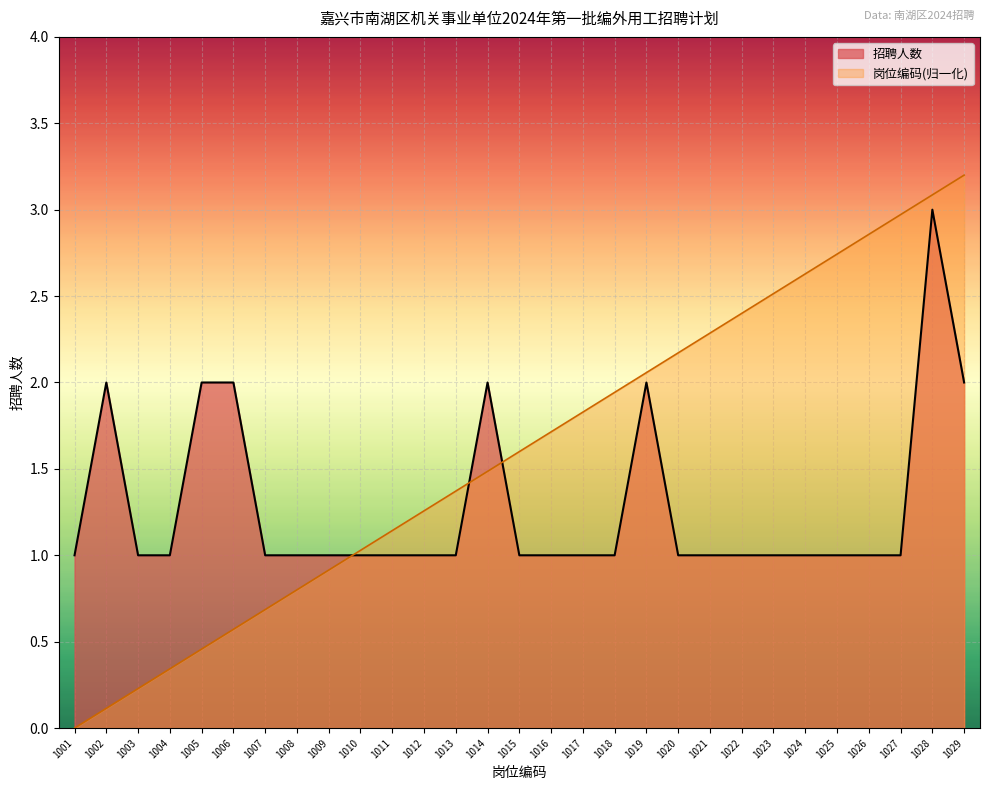

The 岗位编码 series shows 1.8 at 1017. True or false?

True